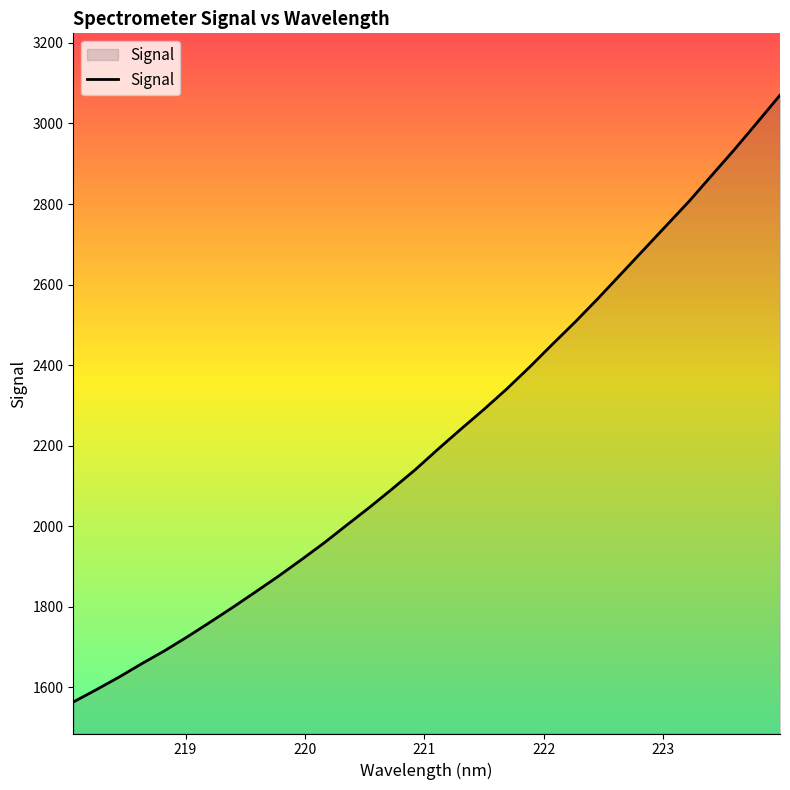

What is the maximum value shown in the chart?

3070.2